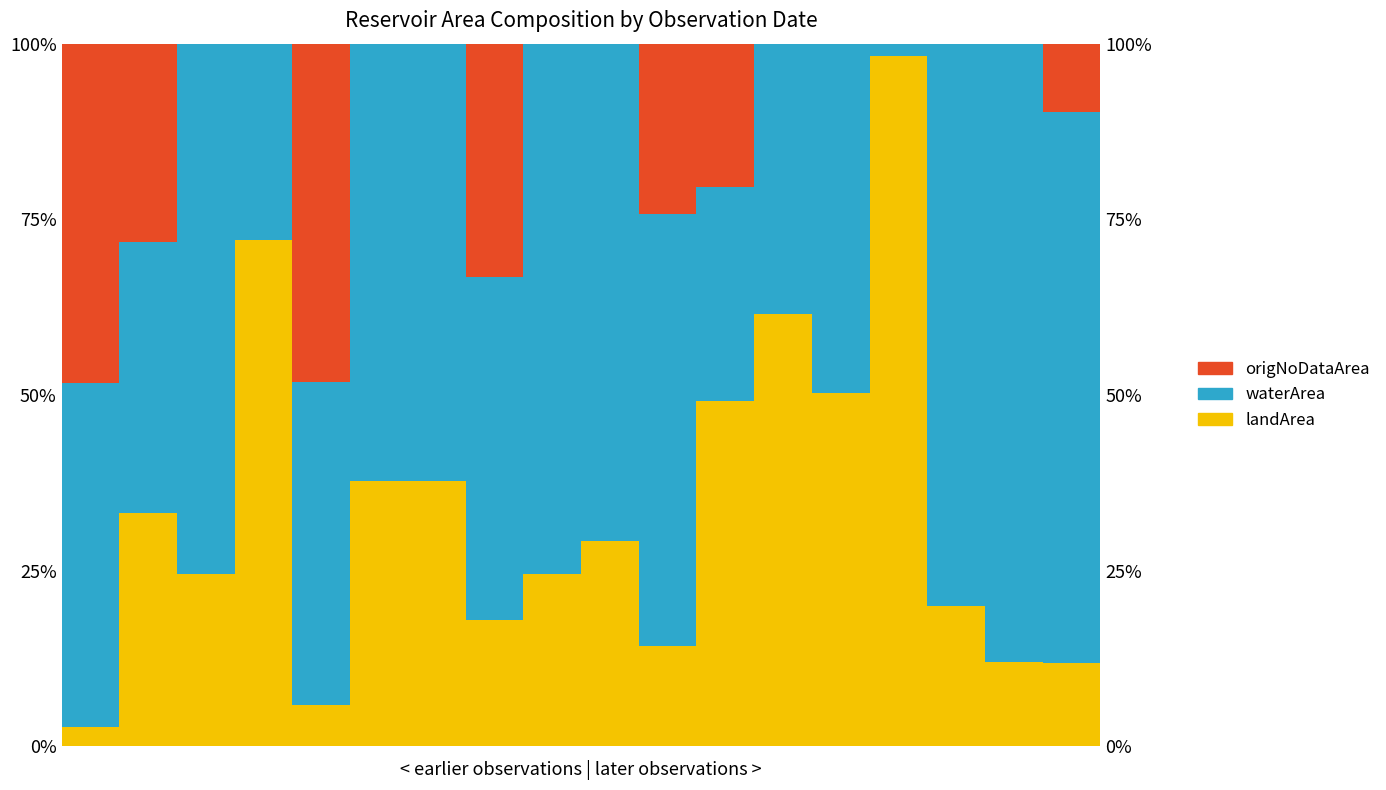

Reading left to right, transcribe all the data shown in this chart.

landArea: 0.0	0.3	0.2	0.7	0.1	0.4	0.4	0.2	0.2	0.3	0.1	0.5	0.6	0.5	1.0	0.2	0.1	0.1
waterArea: 0.5	0.4	0.8	0.3	0.5	0.6	0.6	0.5	0.8	0.7	0.6	0.3	0.4	0.5	0.0	0.8	0.9	0.8
origNoDataArea: 0.5	0.3	0.0	0.0	0.5	0.0	0.0	0.3	0.0	0.0	0.2	0.2	0.0	0.0	0.0	0.0	0.0	0.1